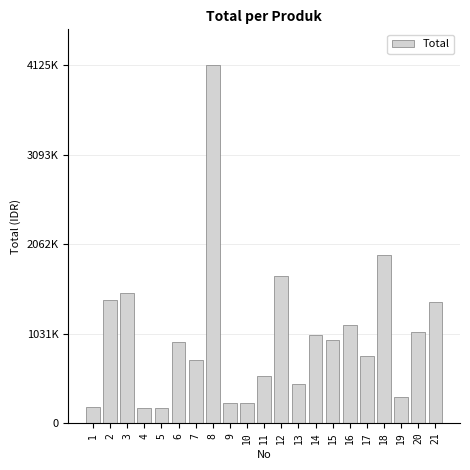

Does the chart contain any negative values?

No